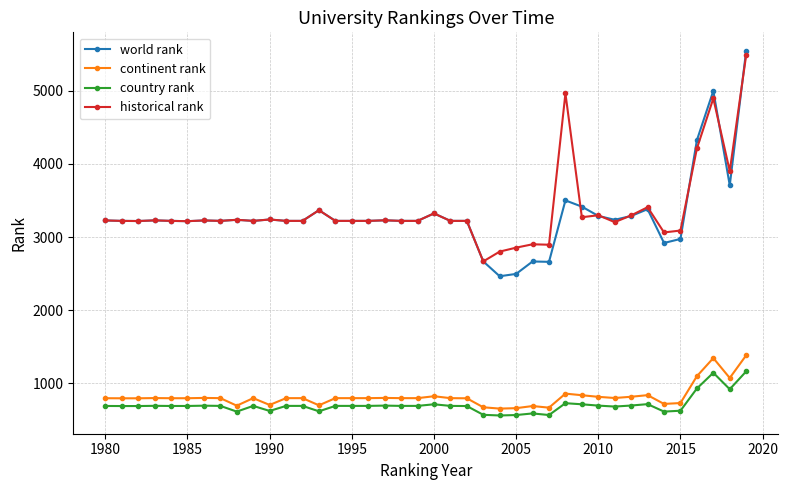

At how many categories does at least one series exceed 2317?

40